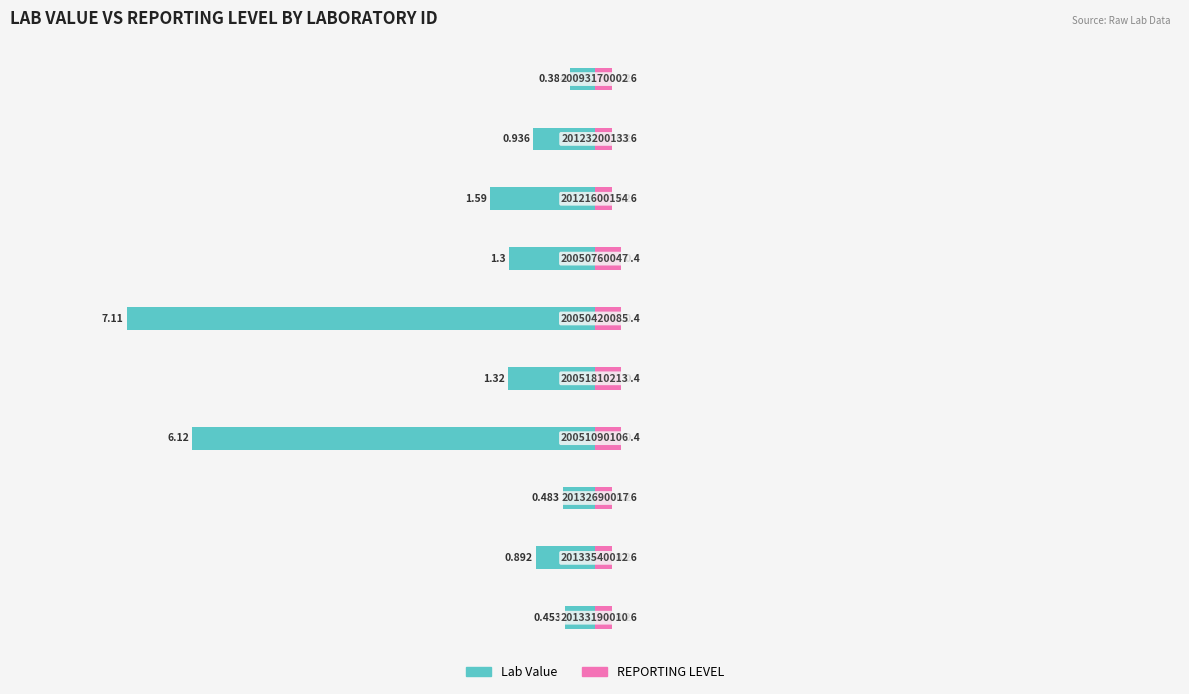

The value of Lab Value at 6 is -1.3. True or false?

True